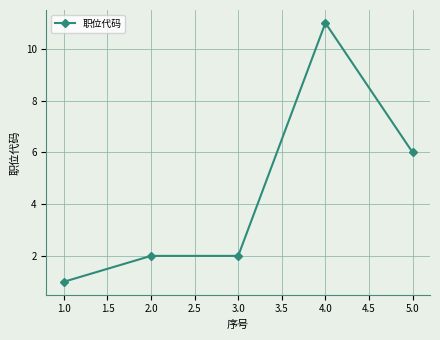

Is it true that the value at 2.0 is 2?

True